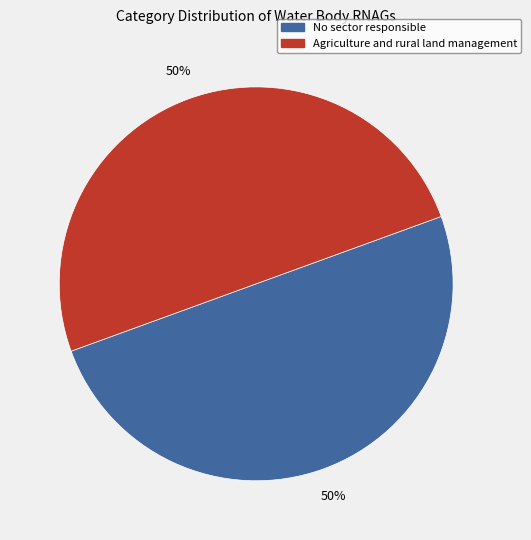

The No sector responsible slice represents 50% of the pie. True or false?

True